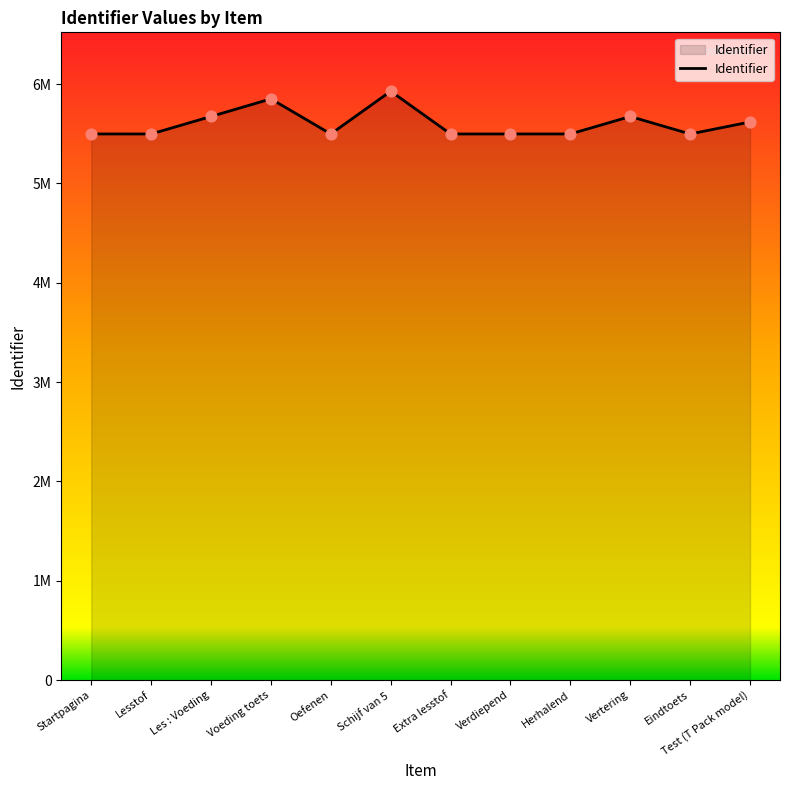

What is the change in value from Voeding toets to Test (T Pack model)?

-232594